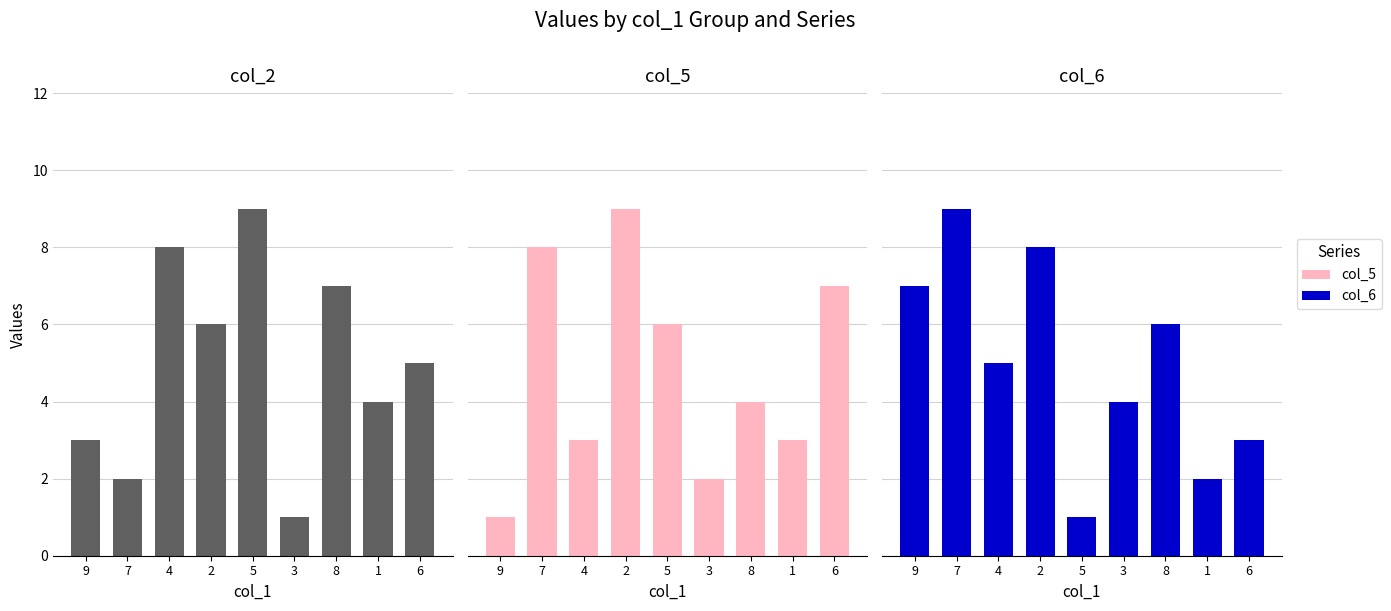

How many bars are there in total?

27